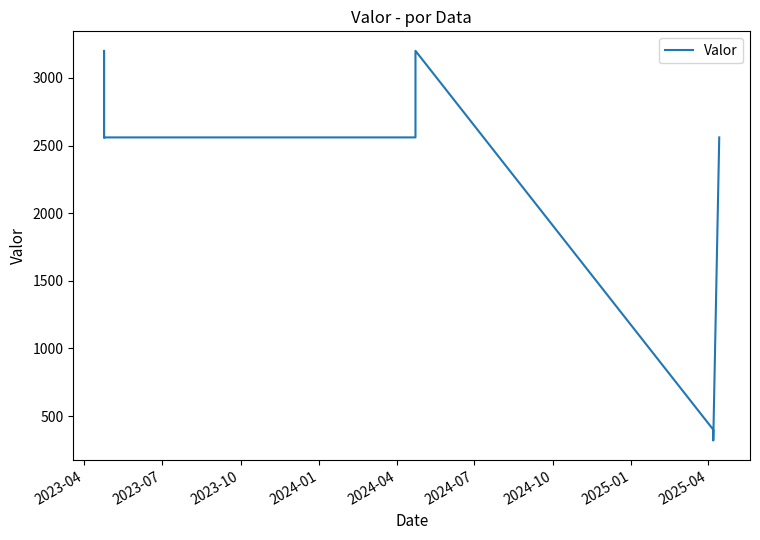

How many distinct data groups are displayed?

1